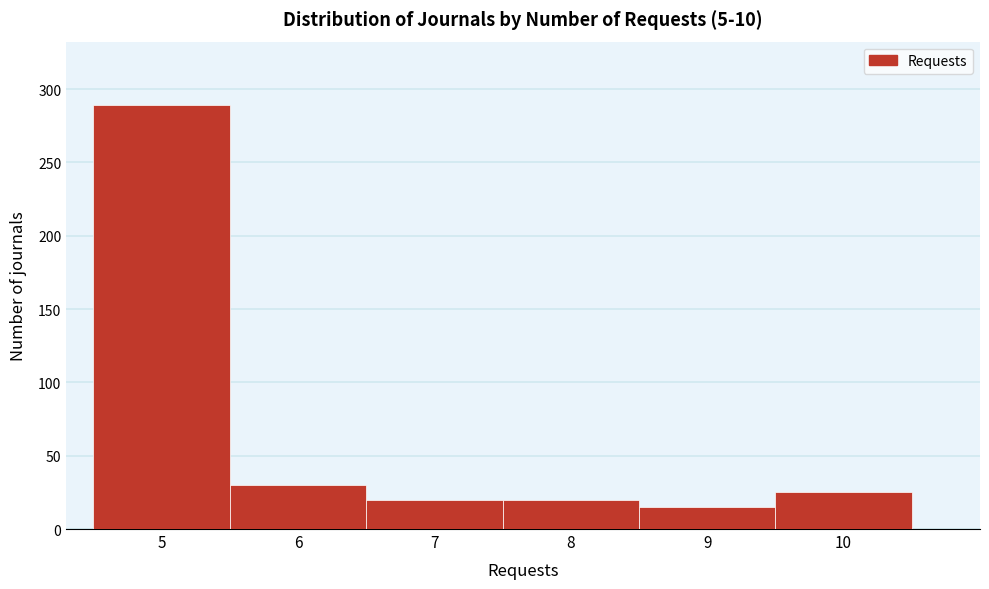

Over which range of the x-axis is the bar tallest?

4.5 to 5.5